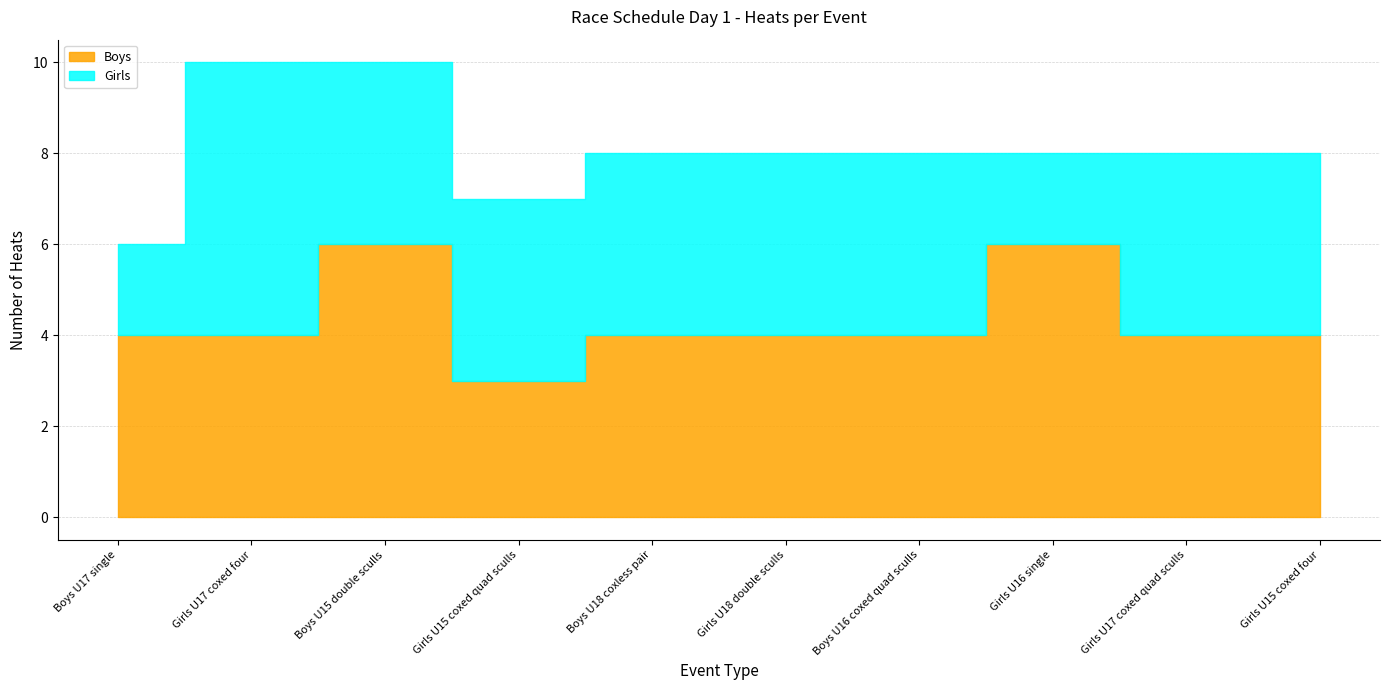

True or false: Girls has a value of 4 at Girls U15 coxed four.

True